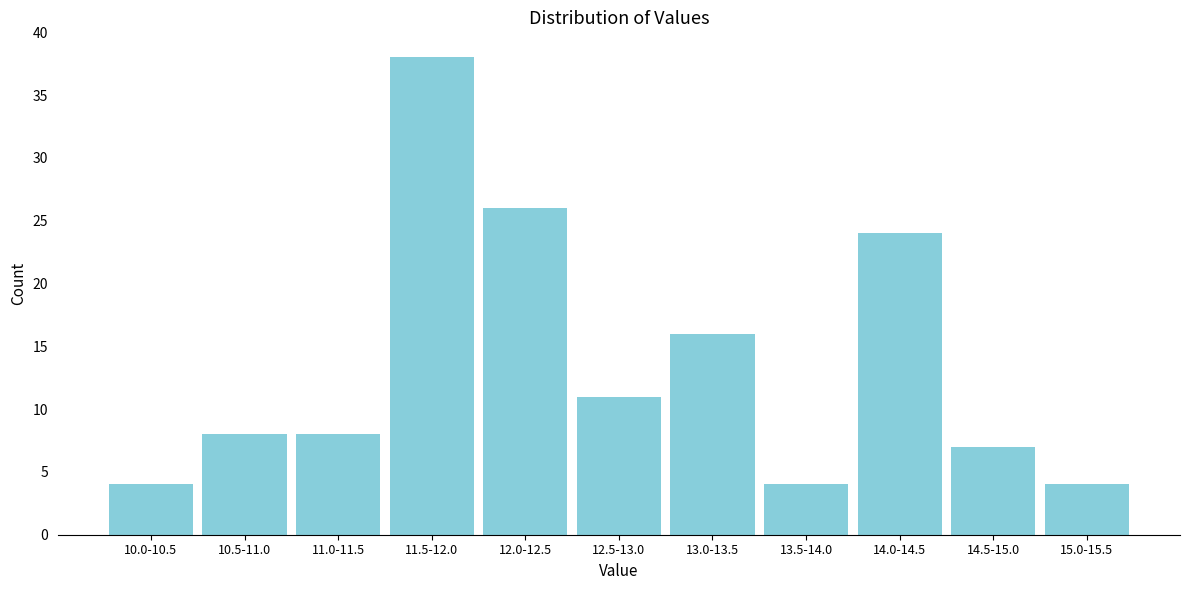

Reading right to left, transcribe all the data shown in this chart.

15.0-15.5=4	14.5-15.0=7	14.0-14.5=24	13.5-14.0=4	13.0-13.5=16	12.5-13.0=11	12.0-12.5=26	11.5-12.0=38	11.0-11.5=8	10.5-11.0=8	10.0-10.5=4